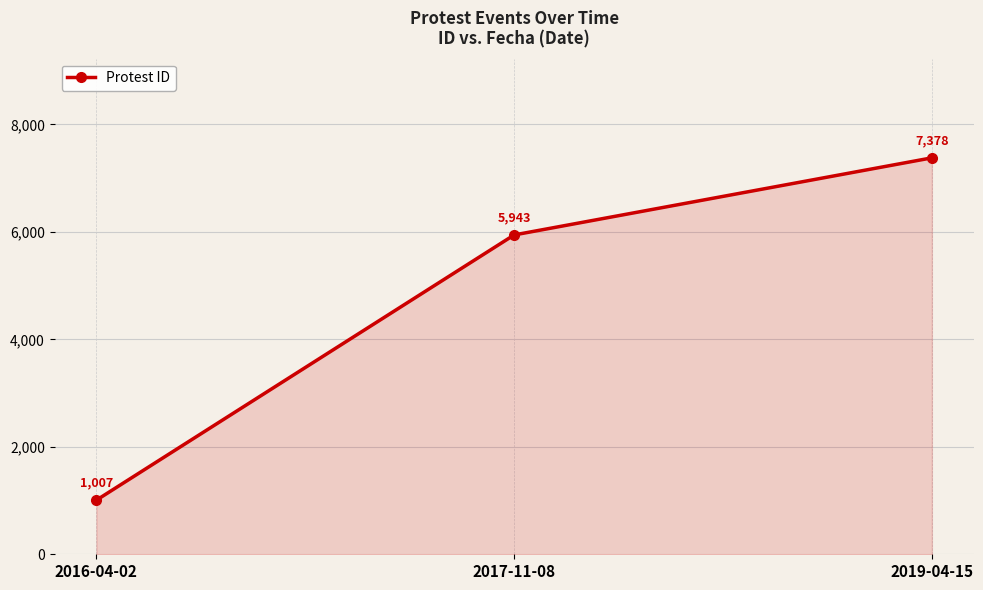

Reading right to left, extract all data points from this chart.

7378	5943	1007